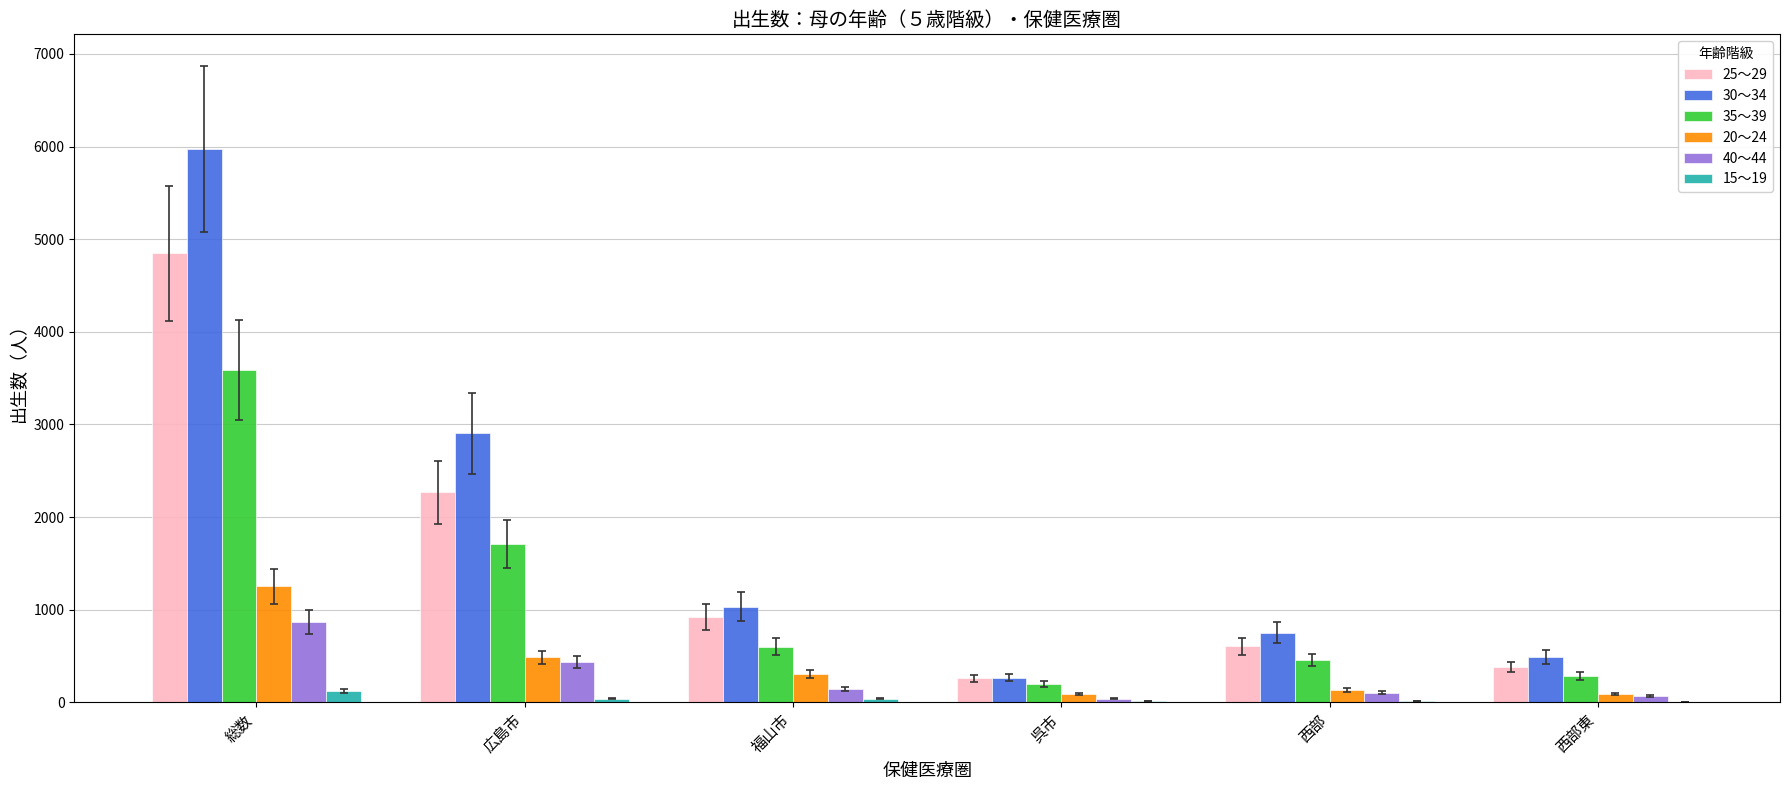

How many groups of bars are there?

6